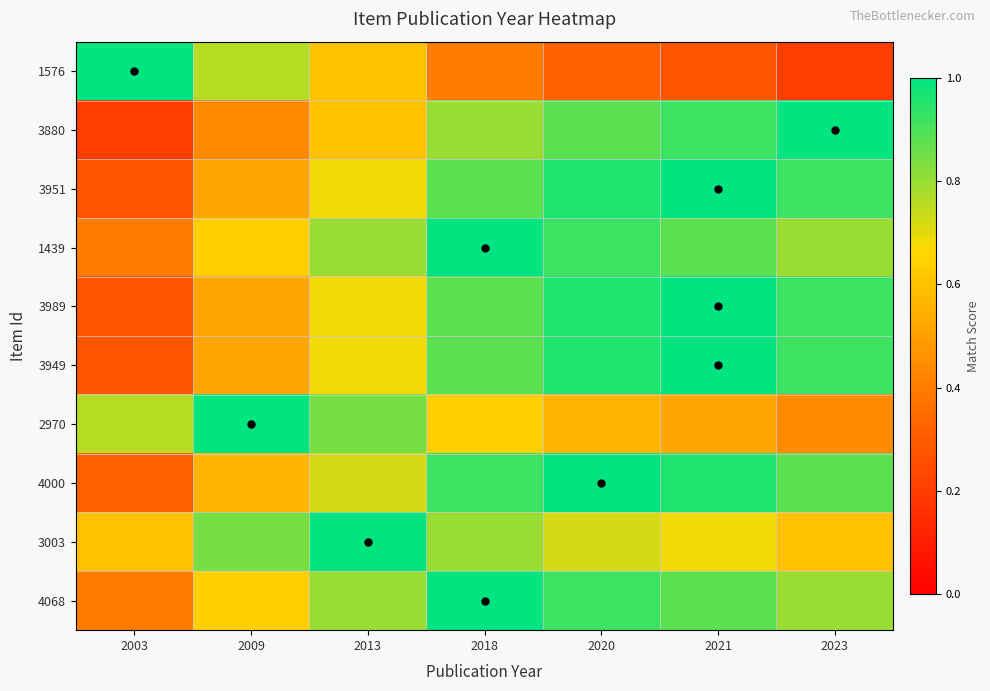

What is the total value across all series at 2023?

7.5